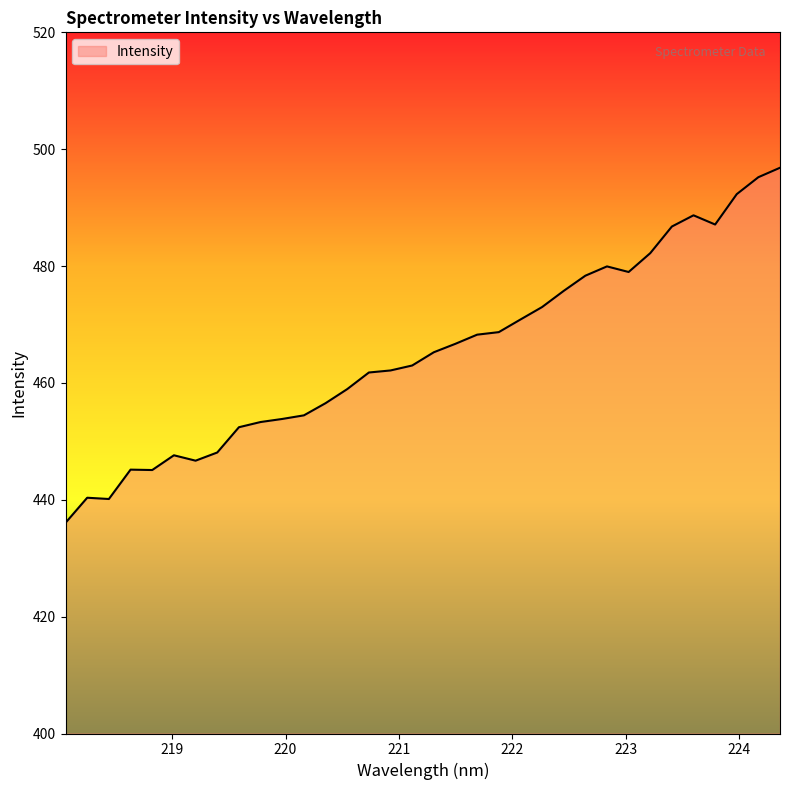

What is the maximum value shown in the chart?

496.8